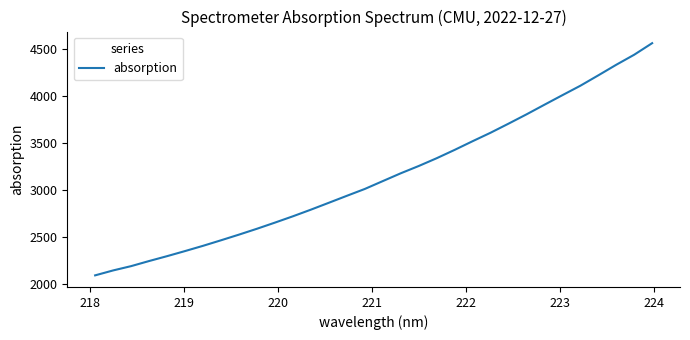

What is the smallest value displayed?

2094.5